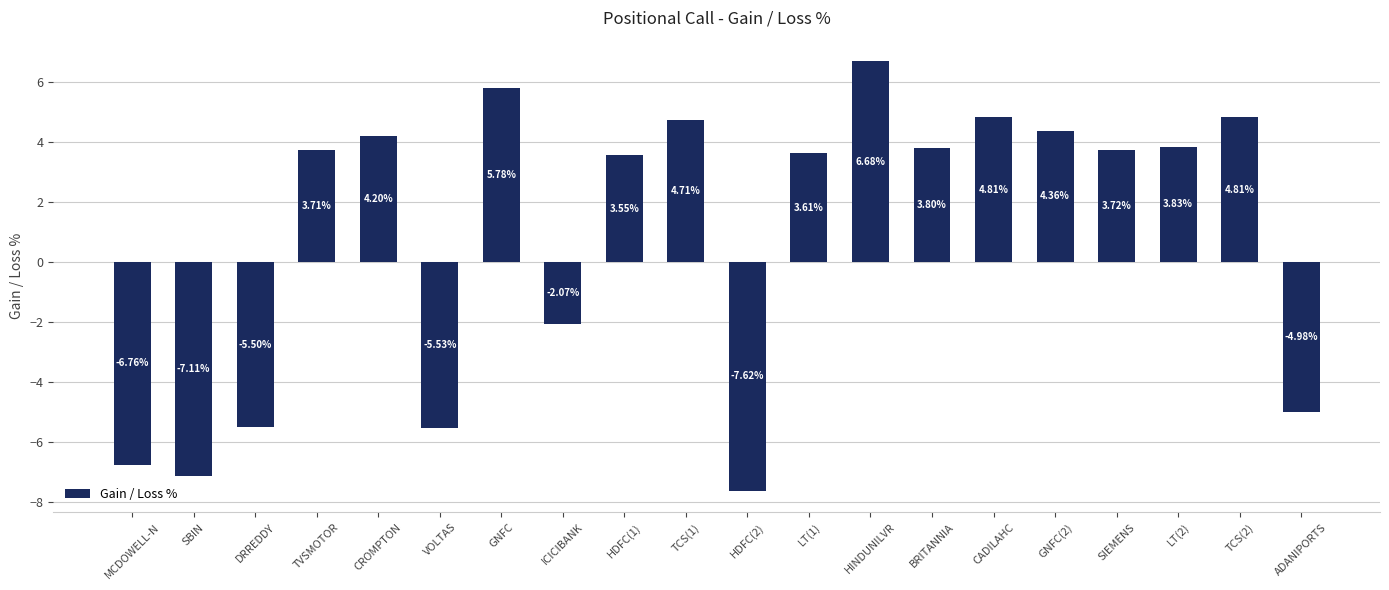

What is the label of the 2nd bar from the right?

TCS(2)